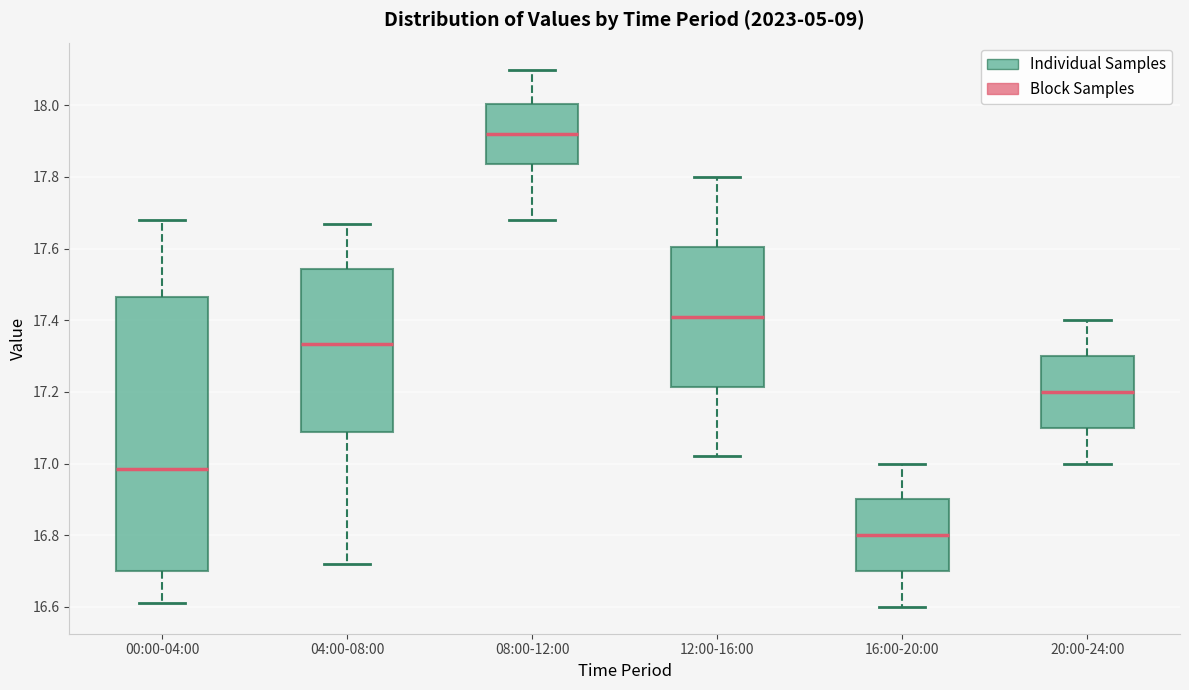

Where does the lower whisker of the box for 12:00-16:00 end on the y-axis? The values are not printed on the chart, so give them approximately, as read against the axis.

17.02